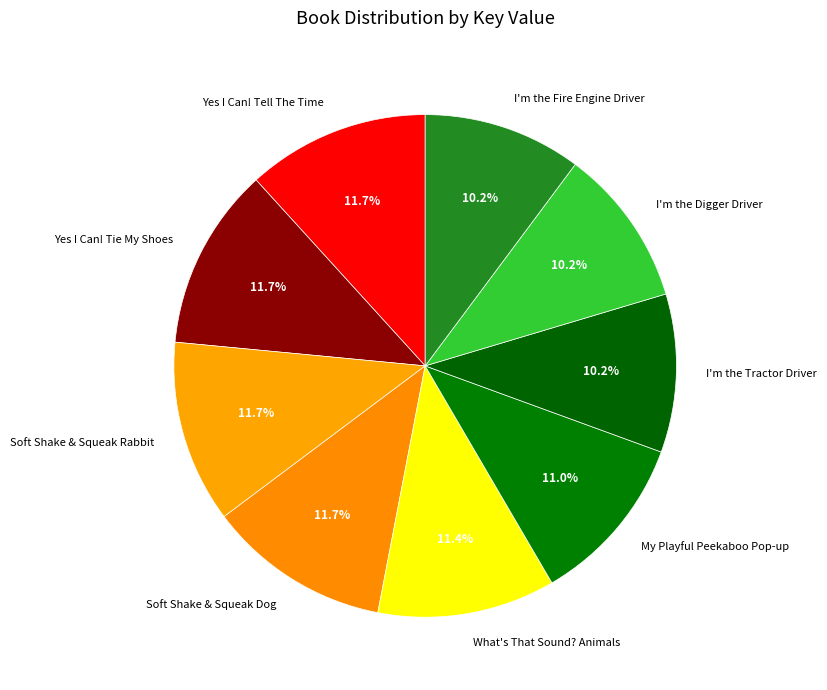

Is there any slice that represents more than half of the pie?

No